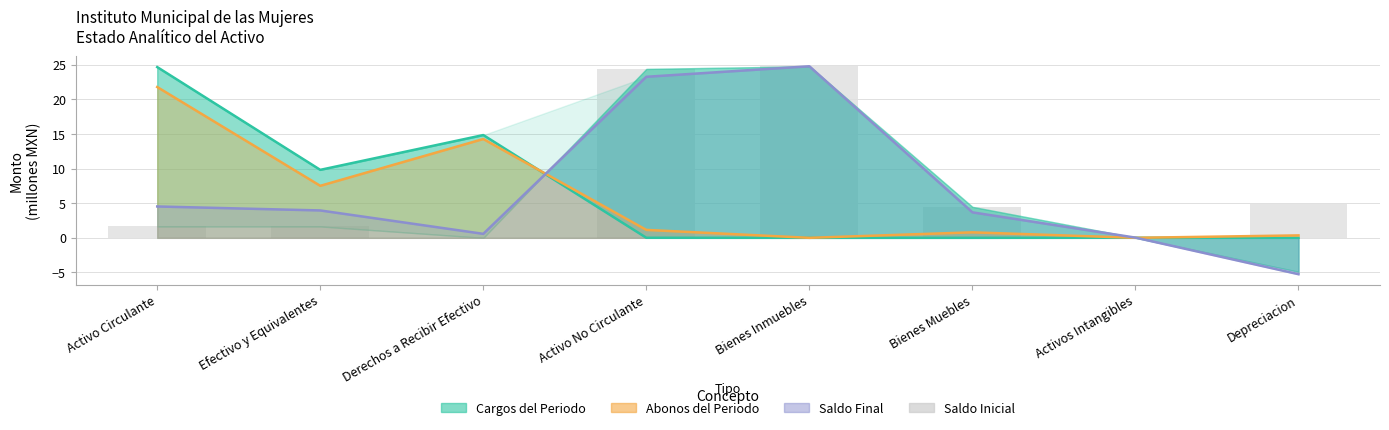

How many values in the Abonos del Periodo series are below 1?

4